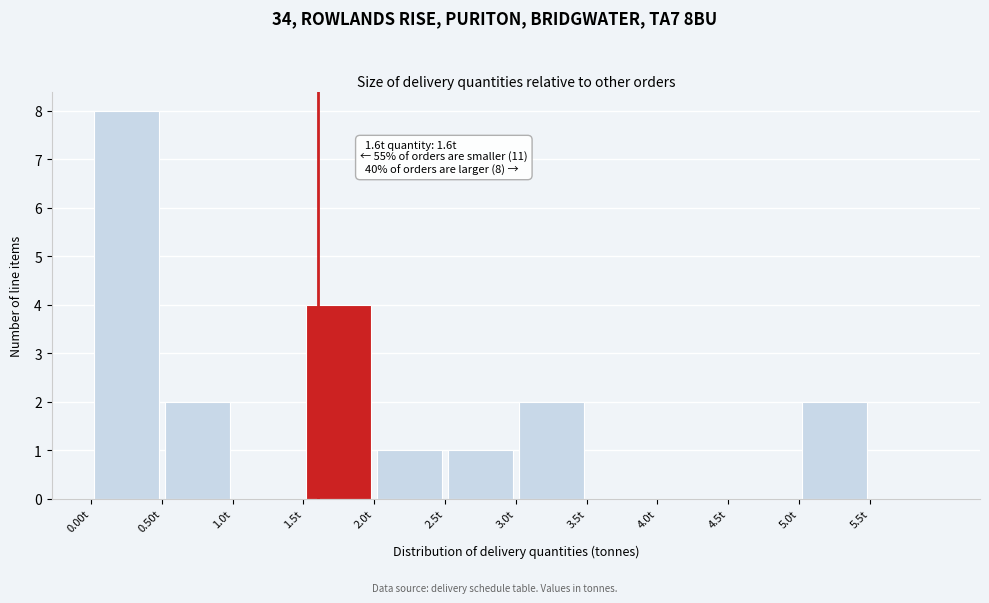

Which range on the x-axis has the tallest bar?

0.0 to 0.5